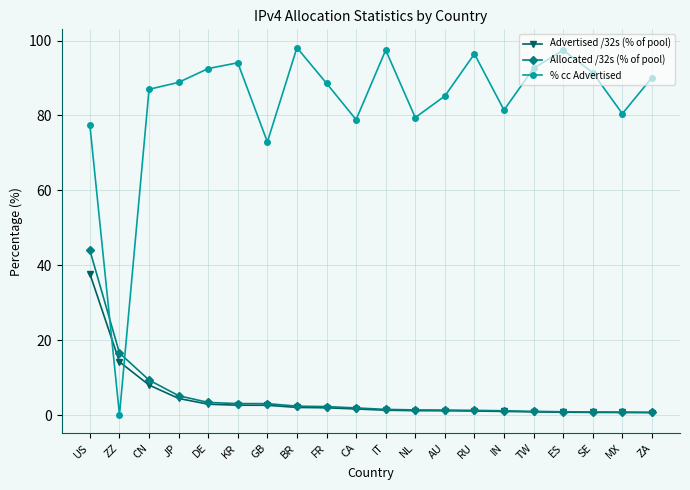

Which series changed the most between AU and ES?

% cc Advertised